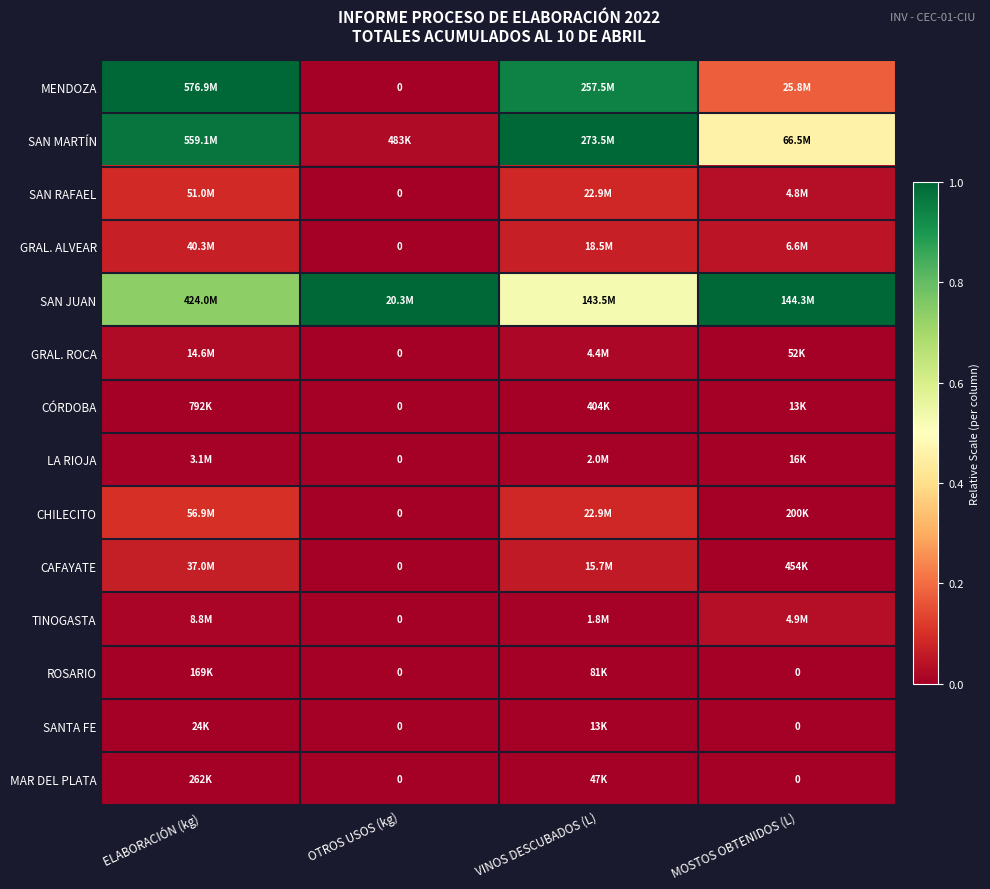

Rank the series at ELABORACIÓN (kg) from lowest to highest value.

SANTA FE, ROSARIO, MAR DEL PLATA, CÓRDOBA, LA RIOJA, TINOGASTA, GRAL. ROCA, CAFAYATE, GRAL. ALVEAR, SAN RAFAEL, CHILECITO, SAN JUAN, SAN MARTÍN, MENDOZA